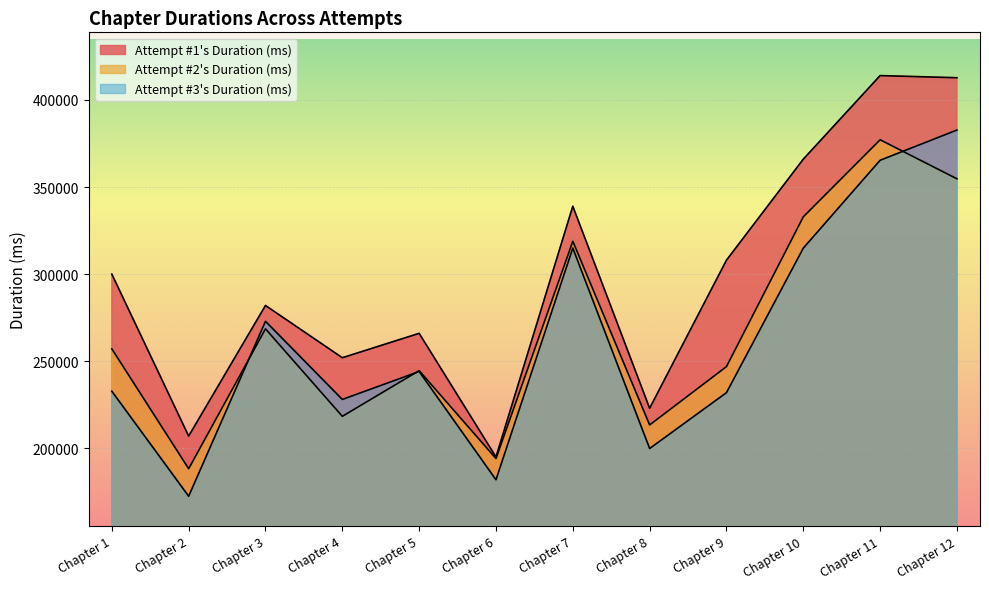

Which series changed the most between Chapter 3 and Chapter 8?

Attempt #3's Duration (ms)